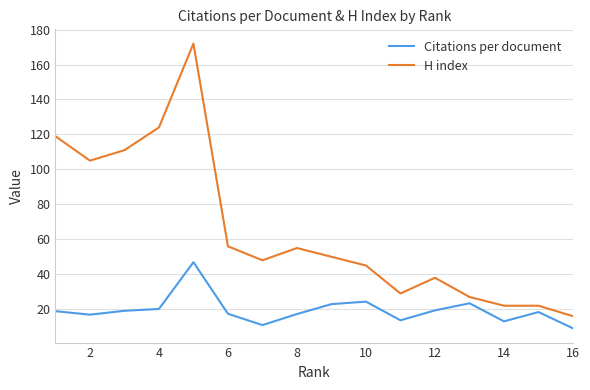

True or false: H index has more than 1 points higher than both neighbors.

True